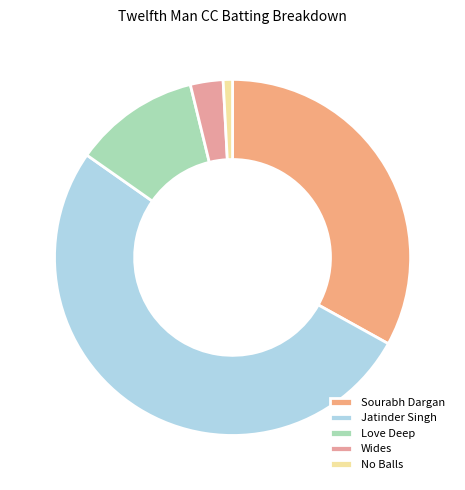

The No Balls slice represents 11% of the pie. True or false?

False